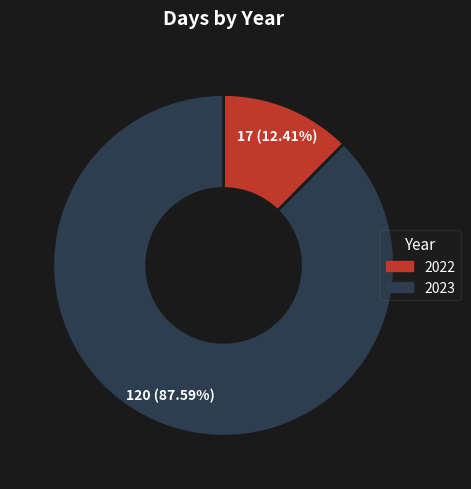

Combined, what portion of the pie is 2022 and 2023?

100.0%